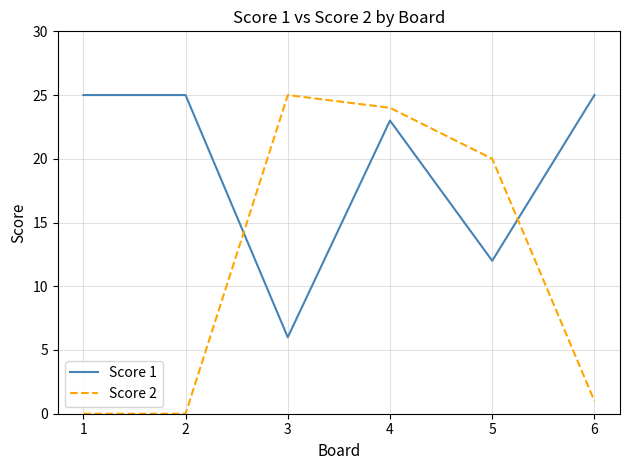

What is the sum of the Score 1 values at 1 and 6?

50